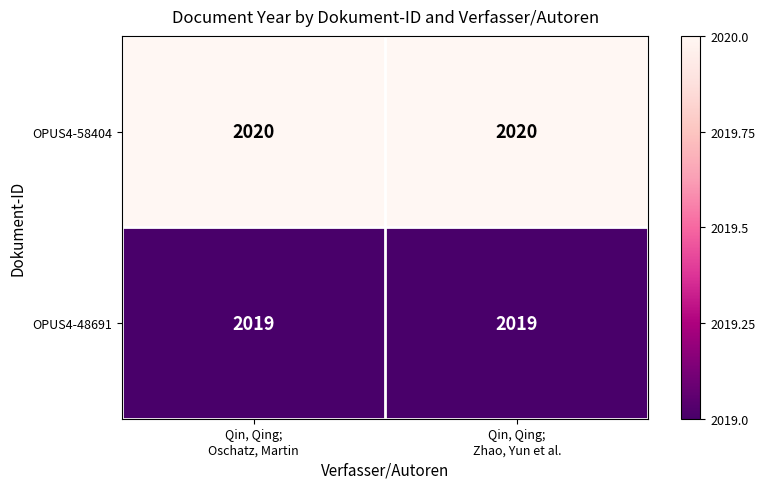

What is the smallest value displayed?

2019